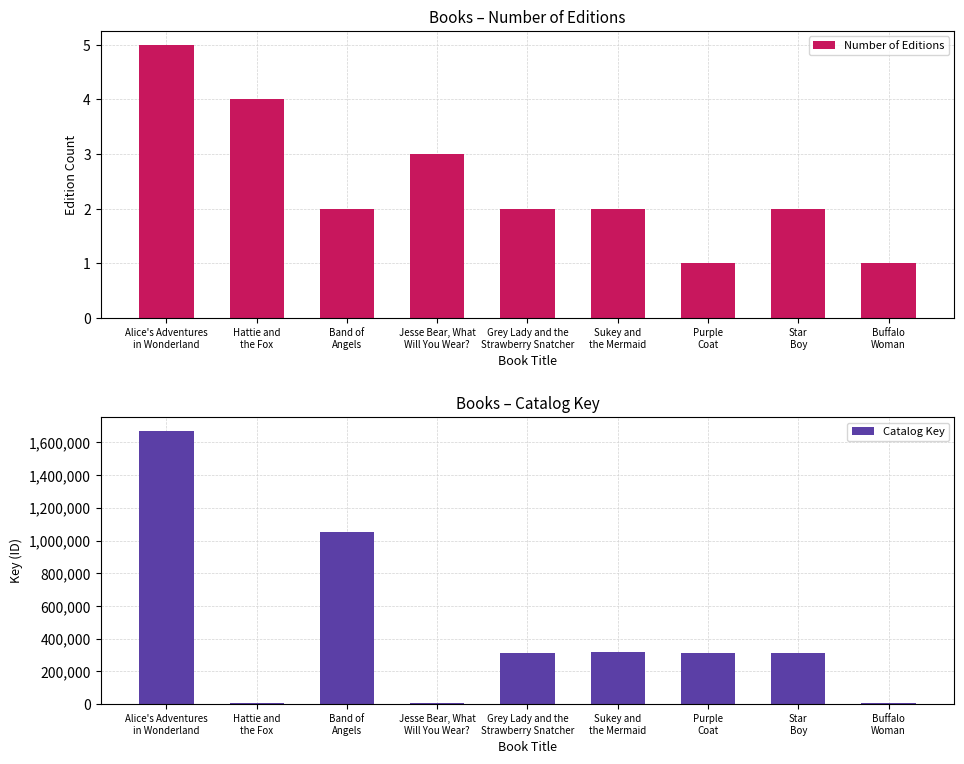

How many values in the Number of Editions series are below 2?

2